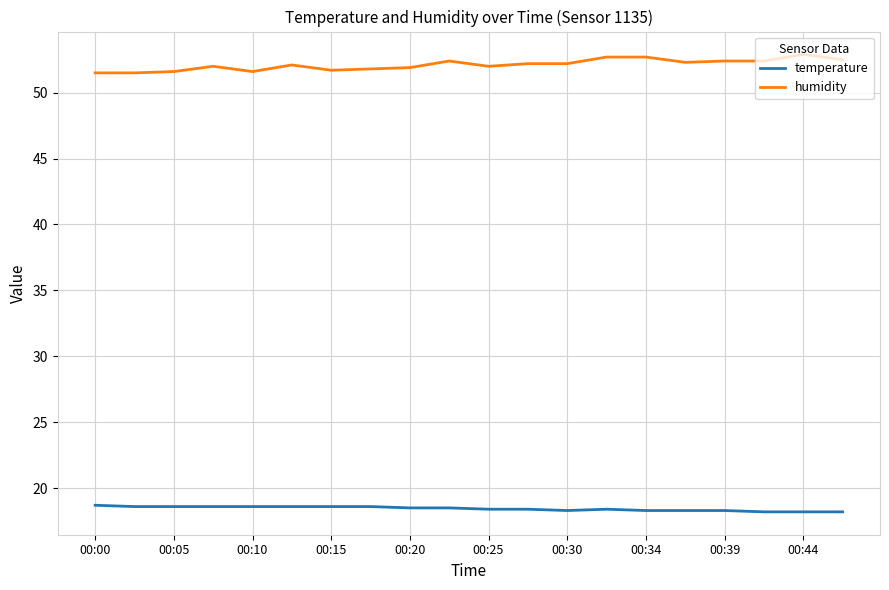

At how many categories does at least one series exceed 35?

20